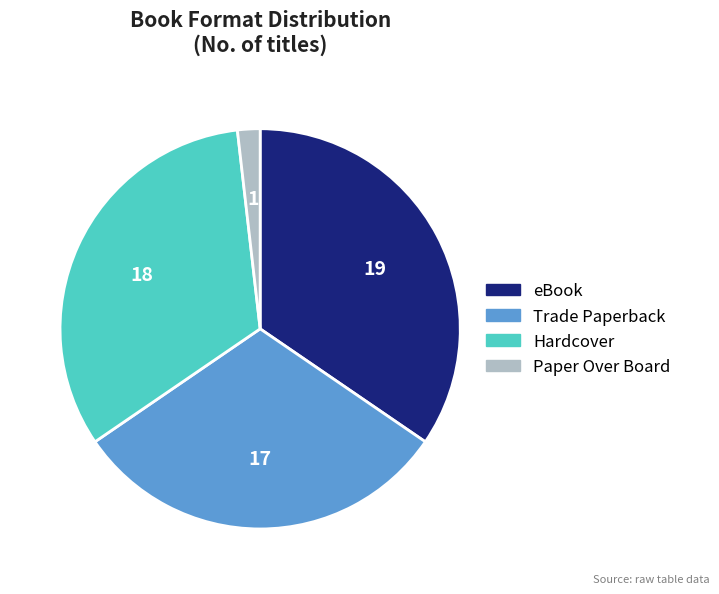

Which slice is the largest?

eBook